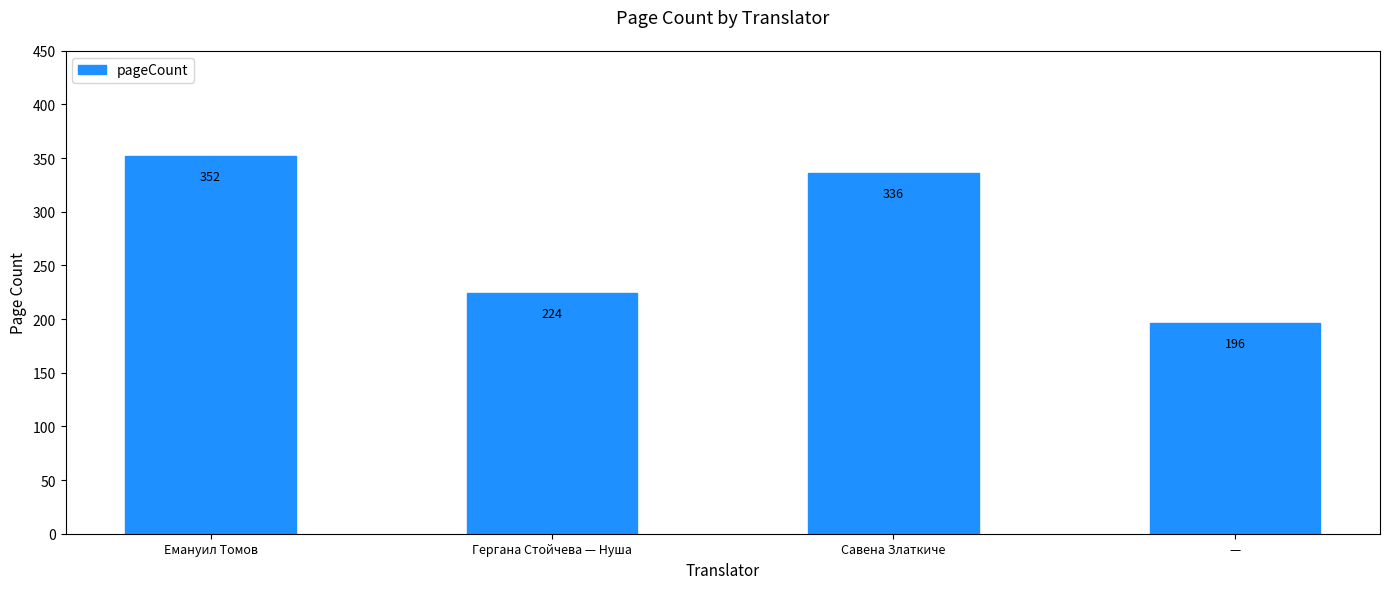

What is the minimum value shown in the chart?

196